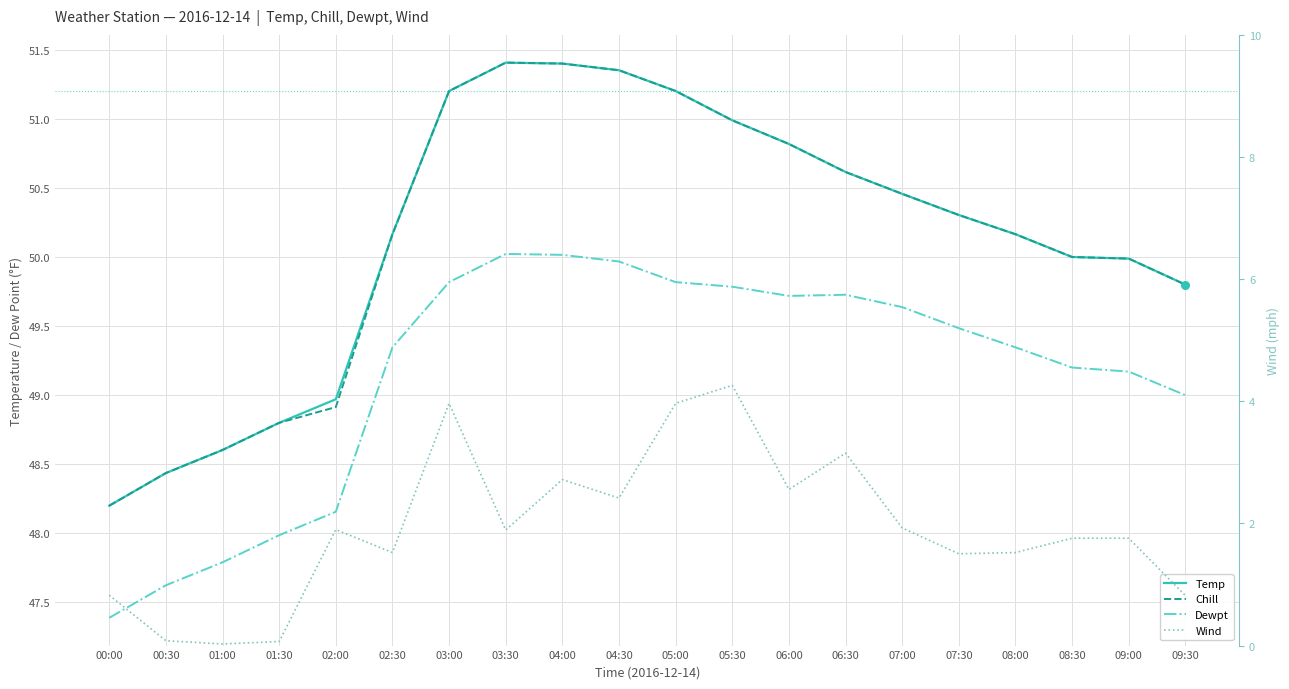

What are all the series names shown in the legend?

Temp, Chill, Dewpt, Wind